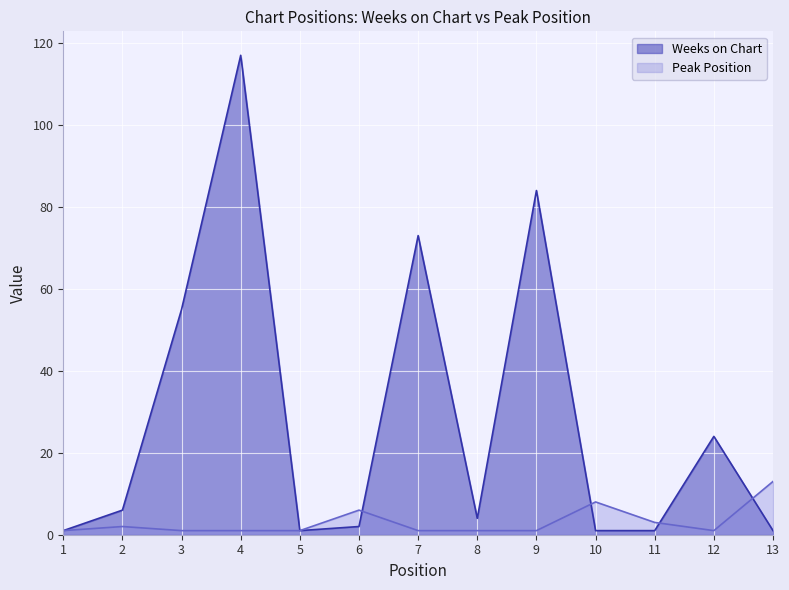

Where do Peak Position and Weeks on Chart first cross each other?

6 and 7